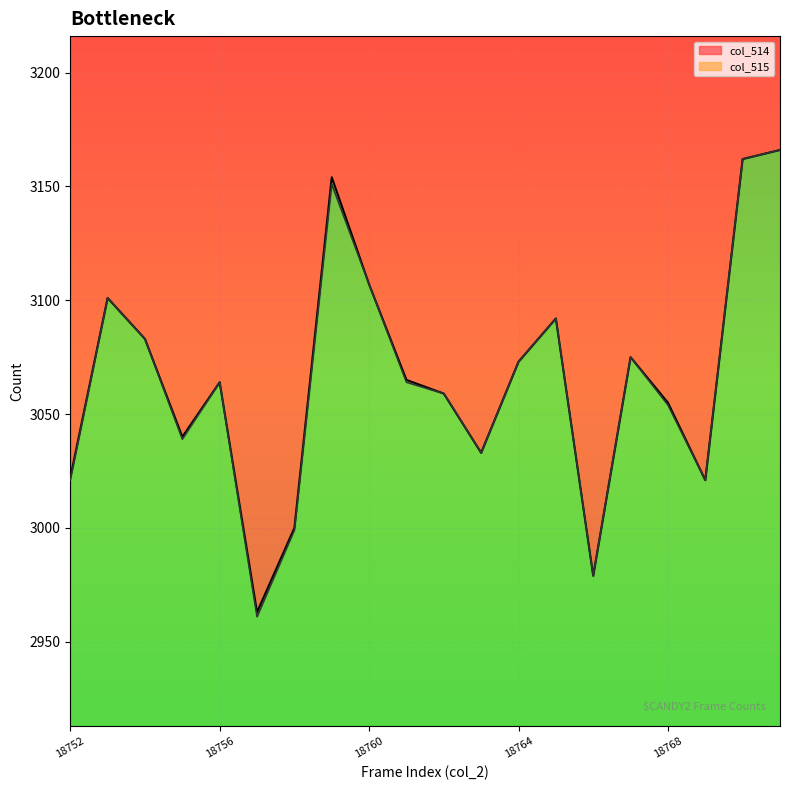

The value of col_514 at 18760 is 1171. True or false?

False